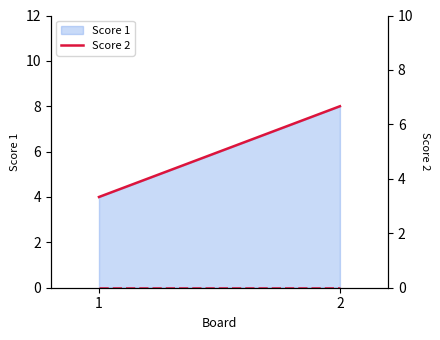

Is the value of Score 2 at 1 greater than the value of Score 1 at 1?

No